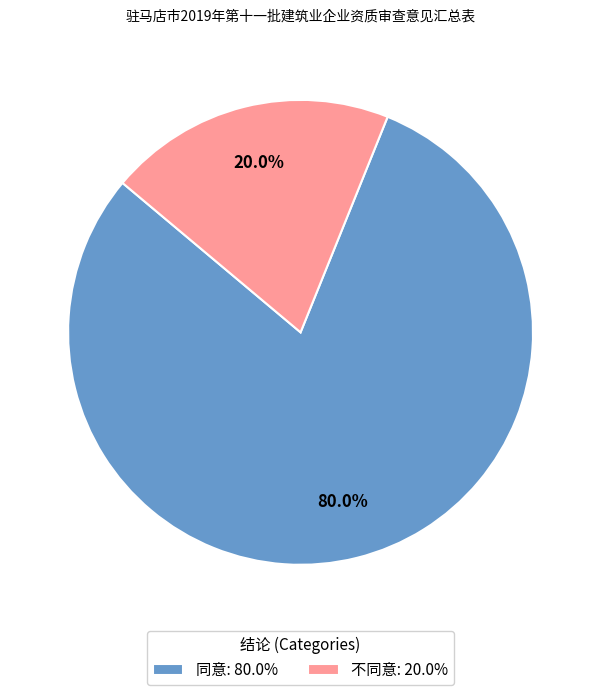

Combined, what portion of the pie is 同意 and 不同意?

100.0%